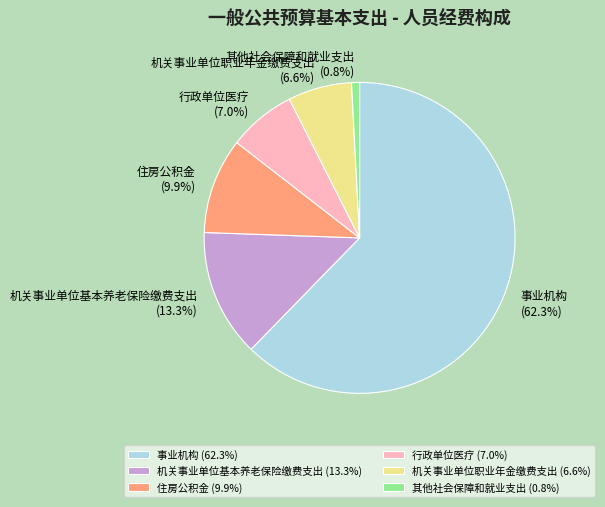

How many slices are in this pie chart?

6